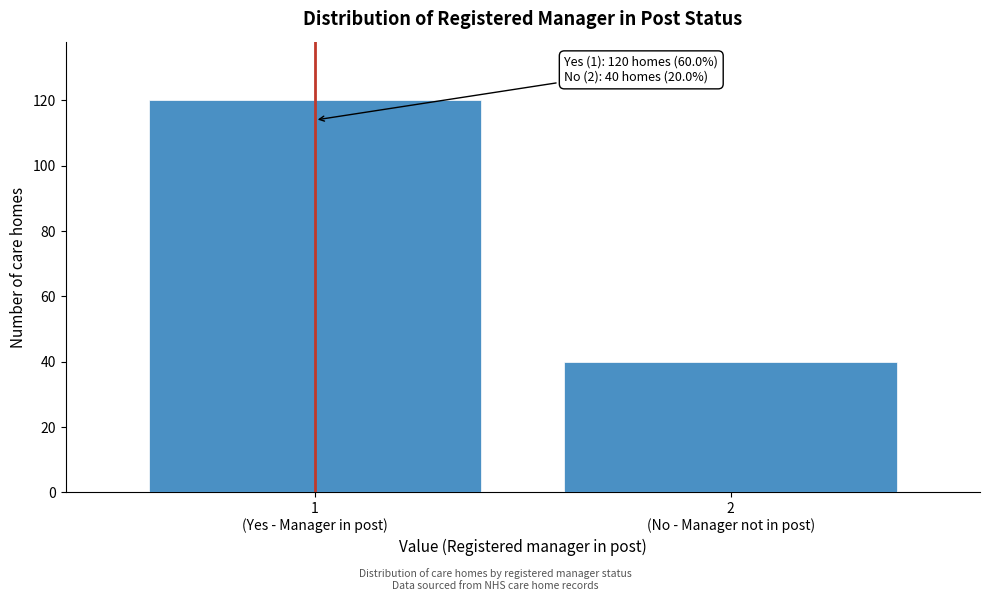

Reading right to left, what are all the values shown in this chart?

40	120